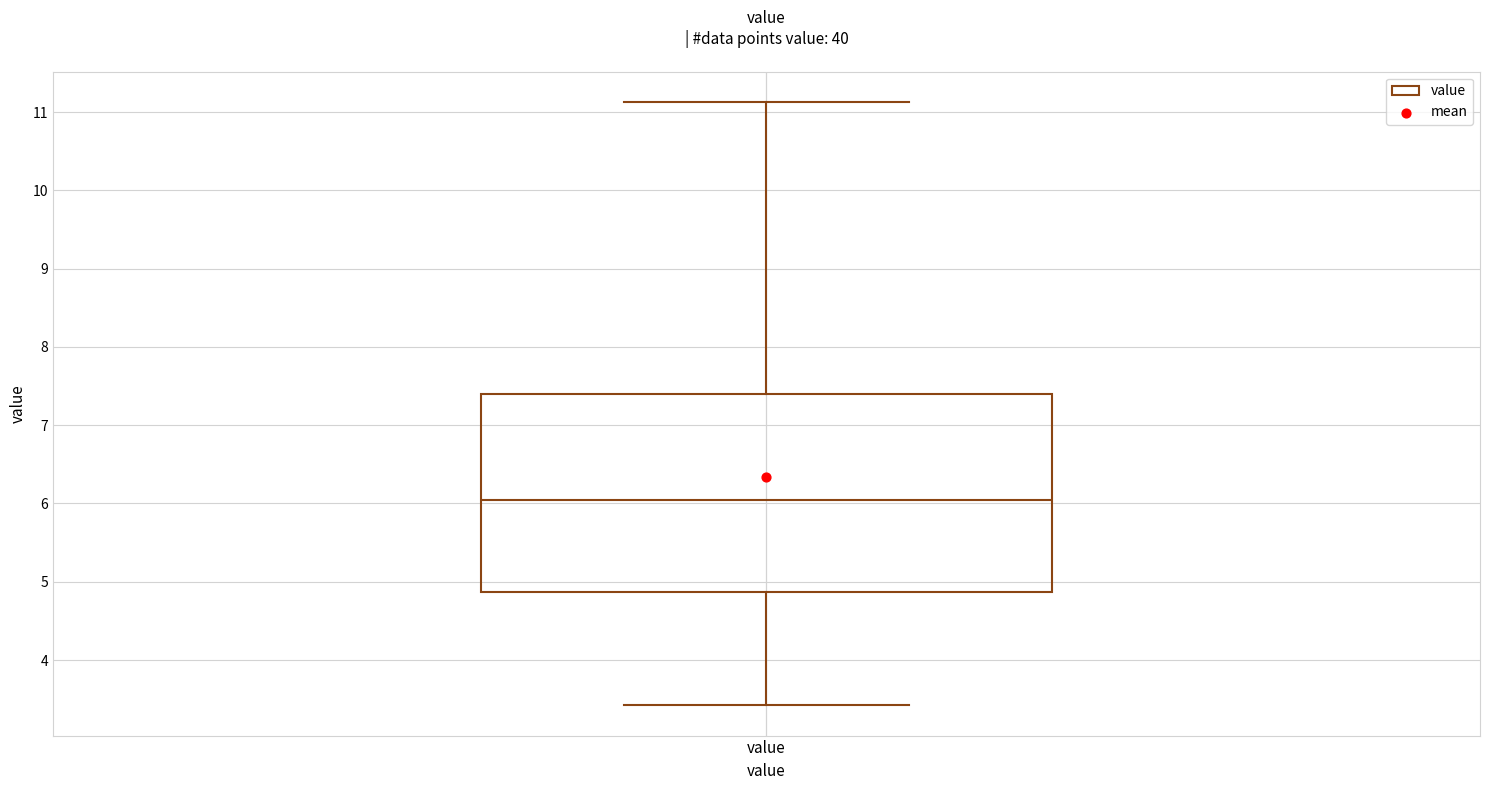

Where does the upper whisker of the box for value end on the y-axis? The values are not printed on the chart, so give them approximately, as read against the axis.

11.1